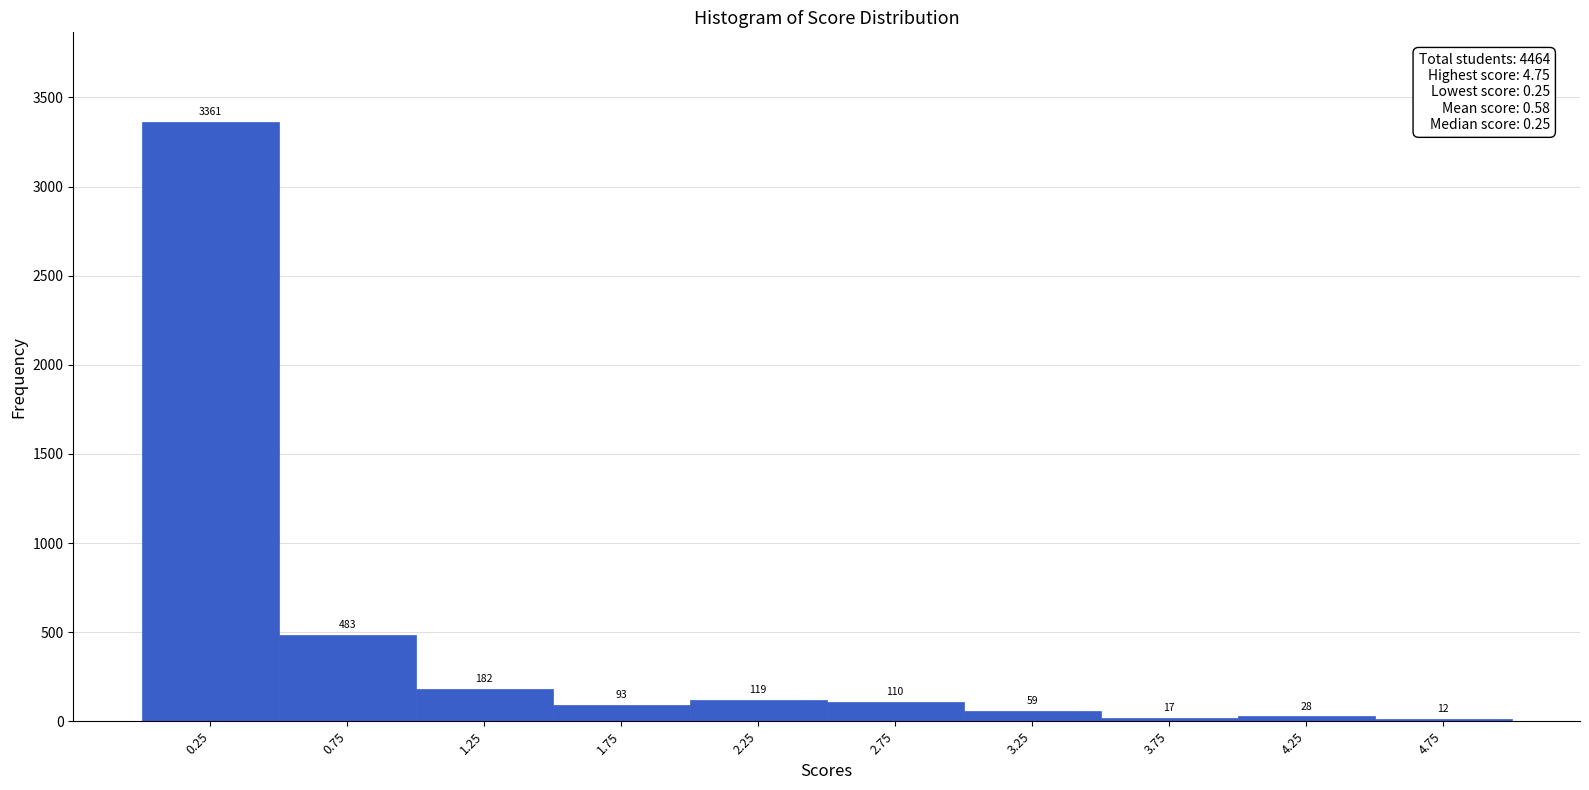

Over which range of the x-axis is the bar tallest?

0.0 to 0.5